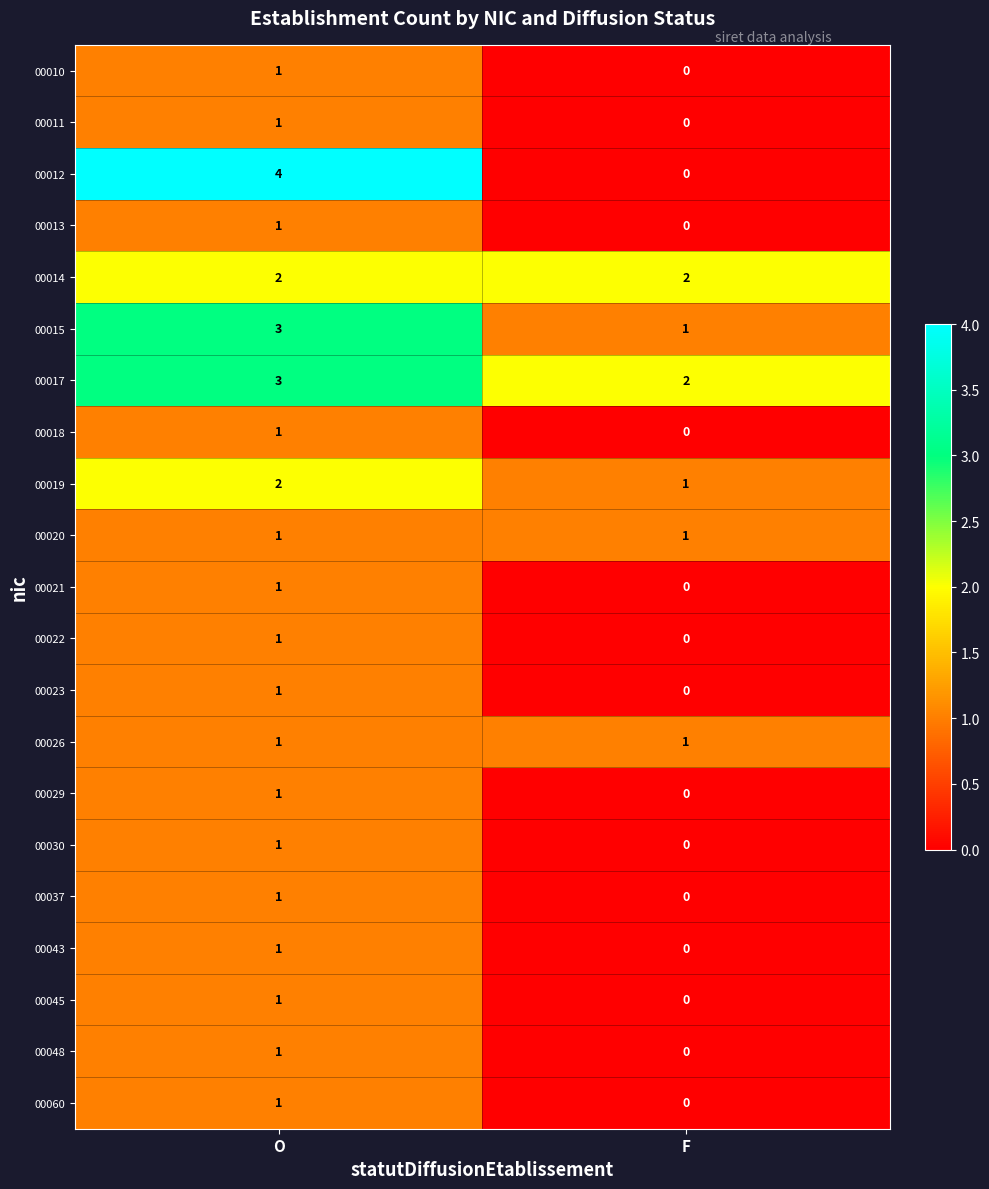

Rank the categories by 00018 value from highest to lowest.

O, F